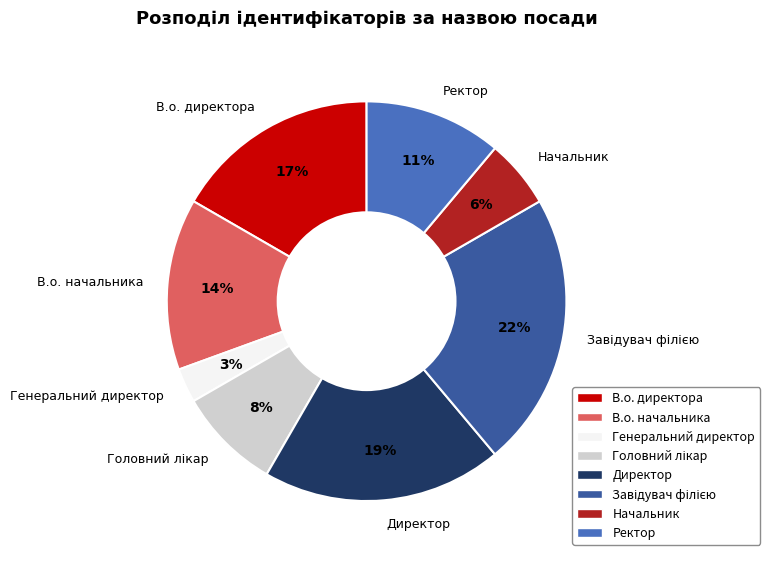

Which slice is the smallest?

Генеральний директор